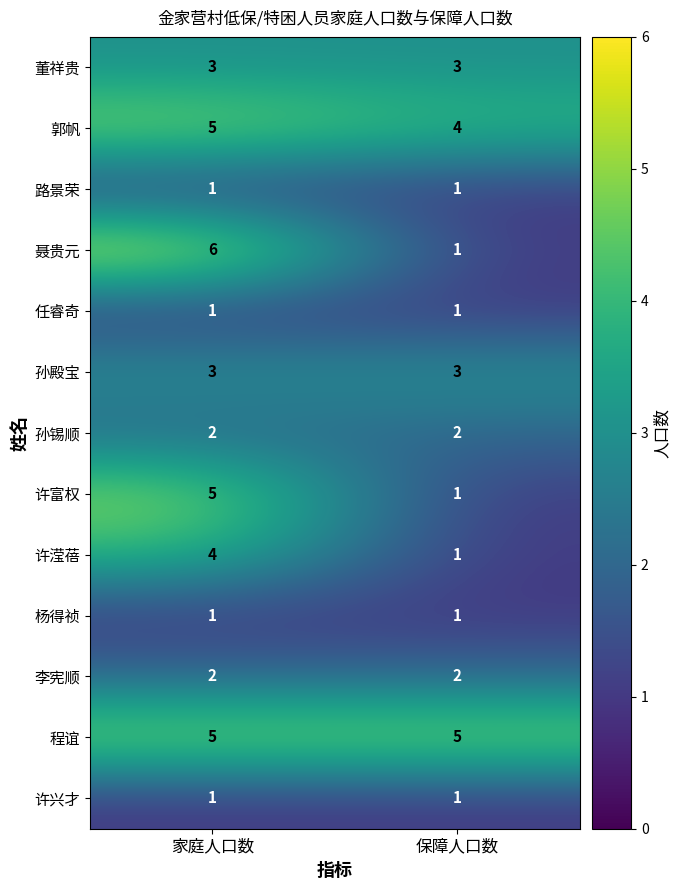

What is the difference between the maximum and minimum values in the 许富权 series?

4